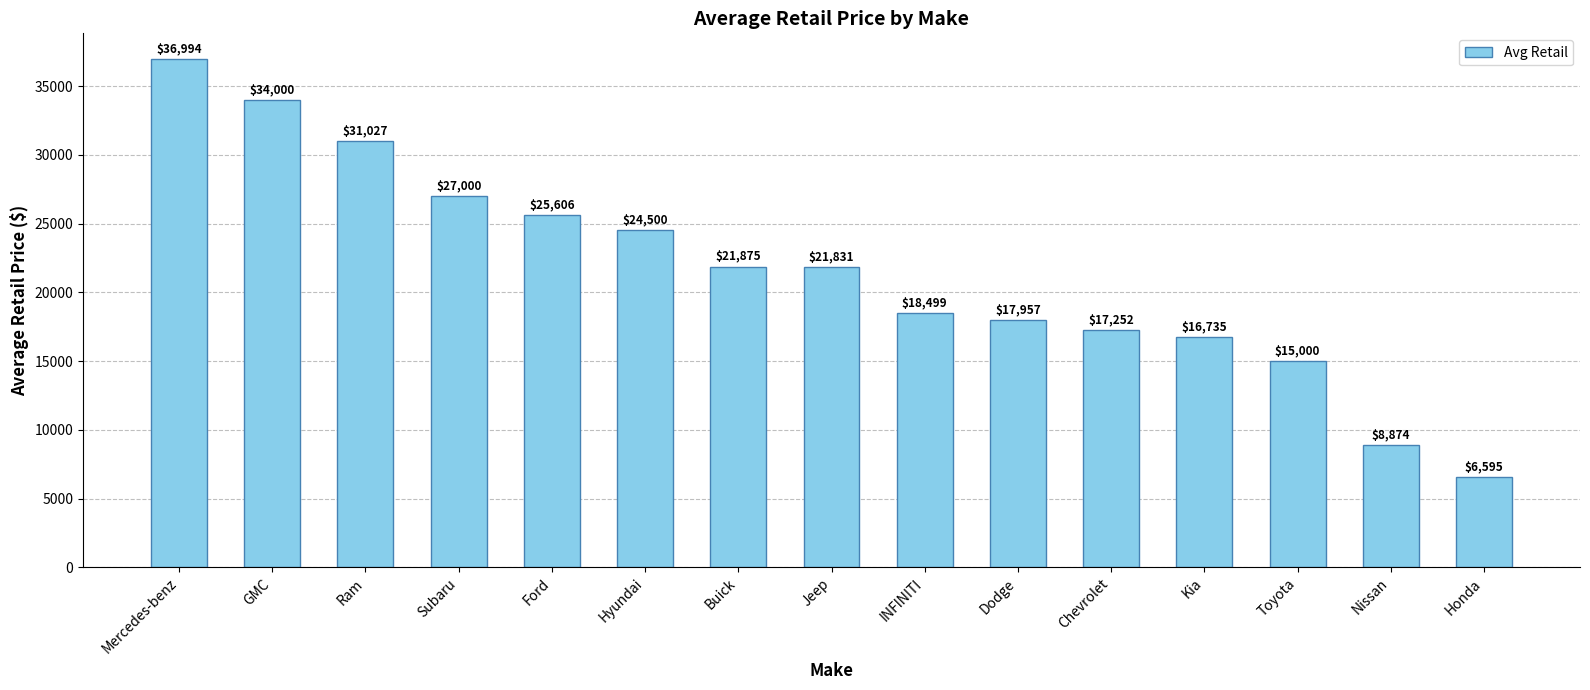

Which has a higher value, INFINITI or Kia?

INFINITI